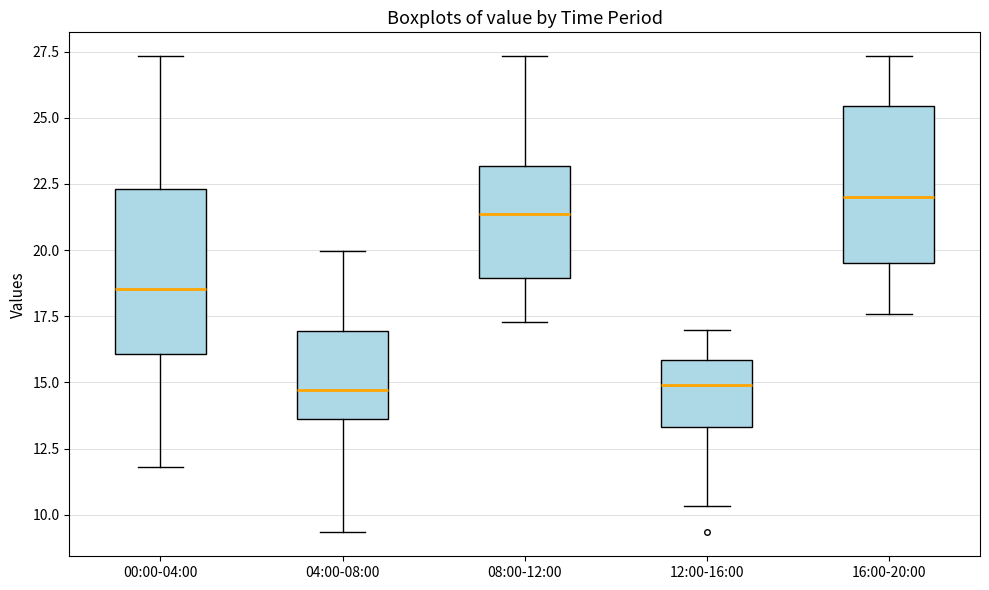

Reading left to right, transcribe this box plot: for each box, give where its median line is, the range the box spans, and where its two whiskers end, as read against the y-axis. The values are not printed on the chart, so give them approximately, as read against the axis.

00:00-04:00: median 18.5, box 16.0 to 22.5, whiskers 12.0 to 27.5
04:00-08:00: median 14.5, box 13.5 to 17.0, whiskers 9.5 to 20.0
08:00-12:00: median 21.5, box 19.0 to 23.0, whiskers 17.5 to 27.5
12:00-16:00: median 15.0, box 13.5 to 16.0, whiskers 10.5 to 17.0
16:00-20:00: median 22.0, box 19.5 to 25.5, whiskers 17.5 to 27.5